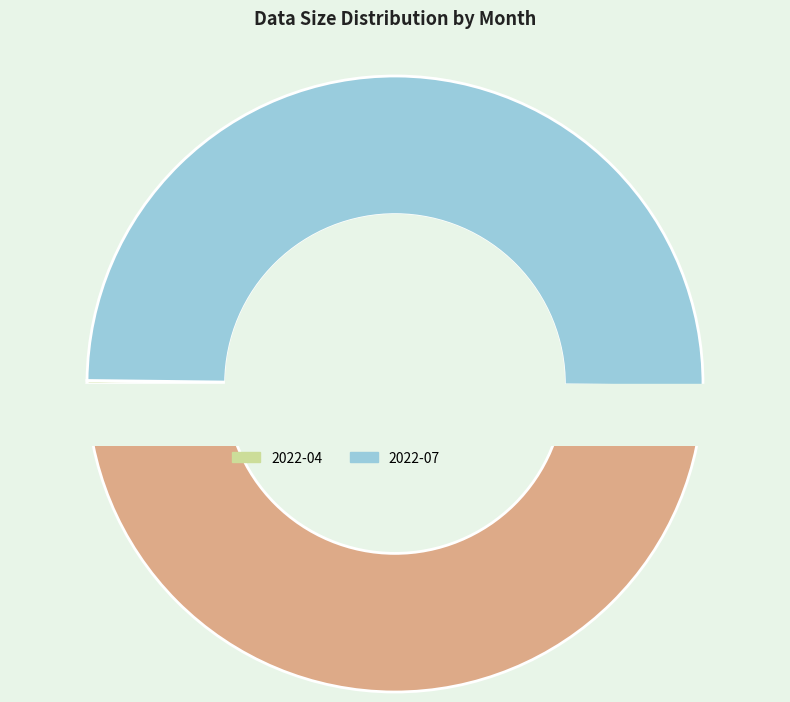

True or false: 2023-01 accounts for 50% of the total.

True